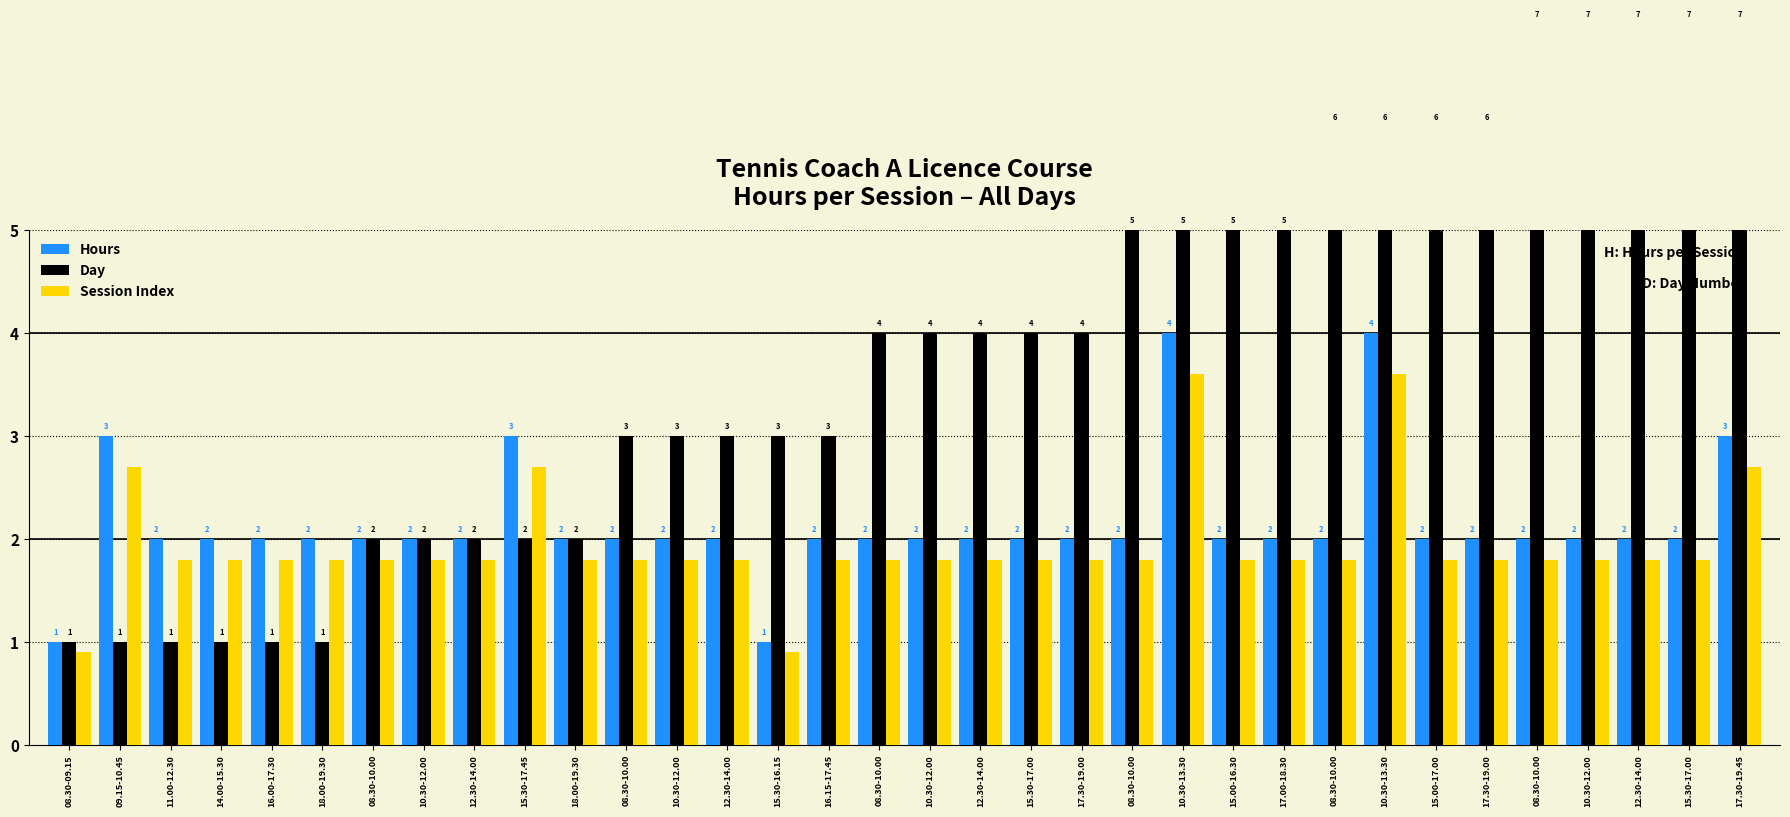

What is the approximate value of Day at 10.30-12.00?

4.0